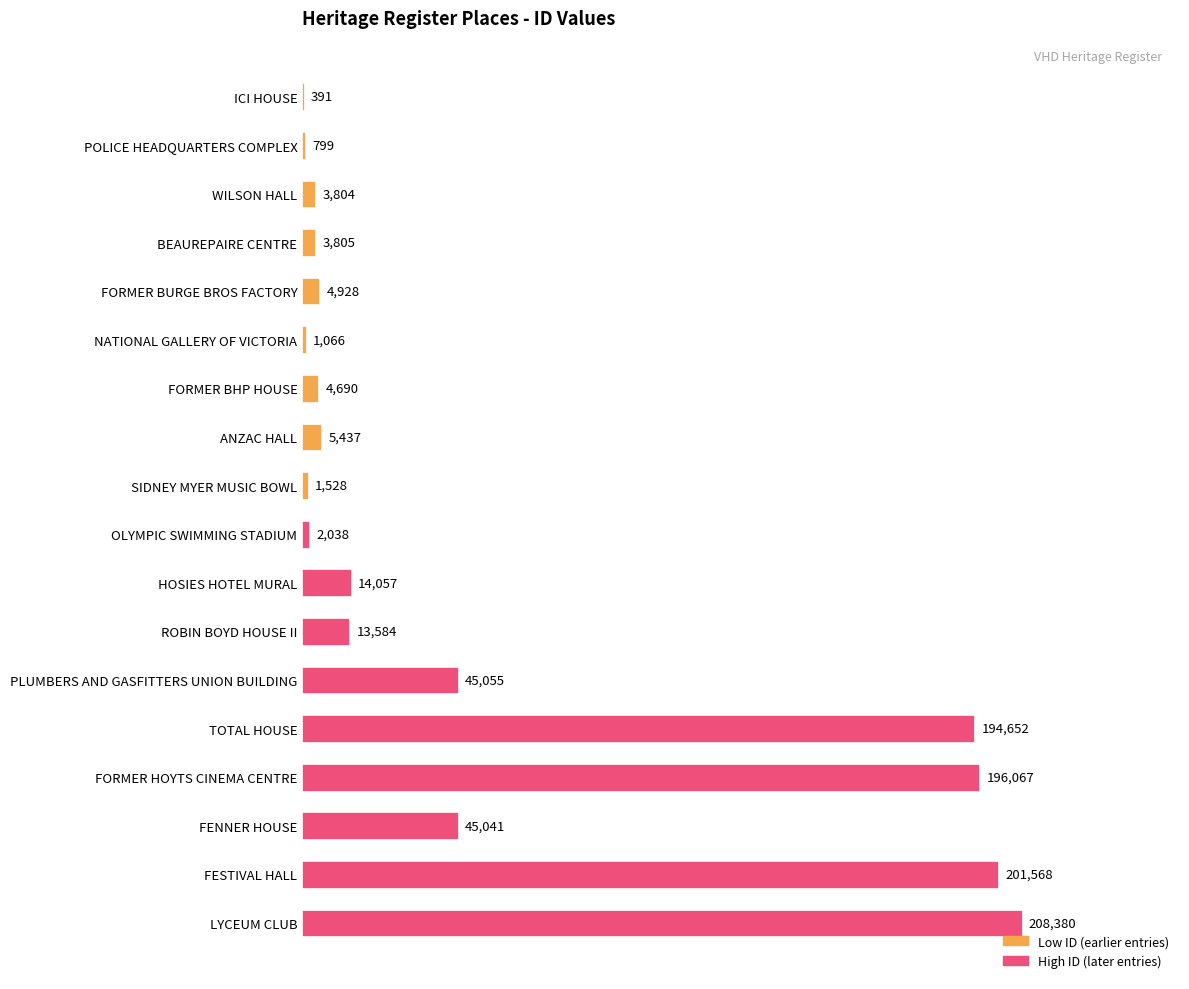

What is the greatest value displayed?

208380